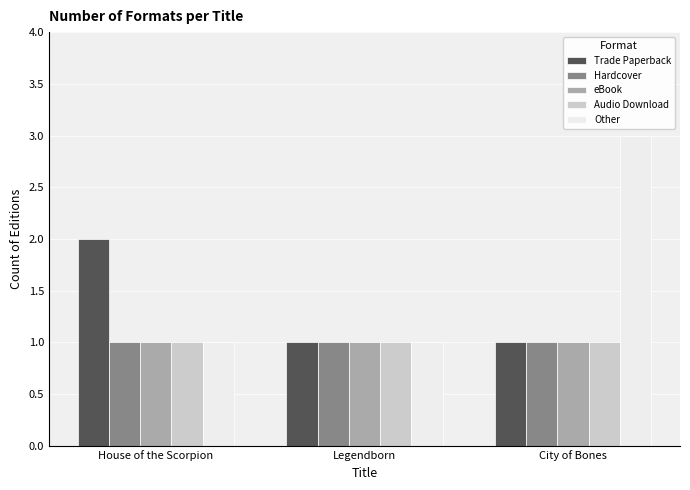

What is the total value across all series at City of Bones?

7